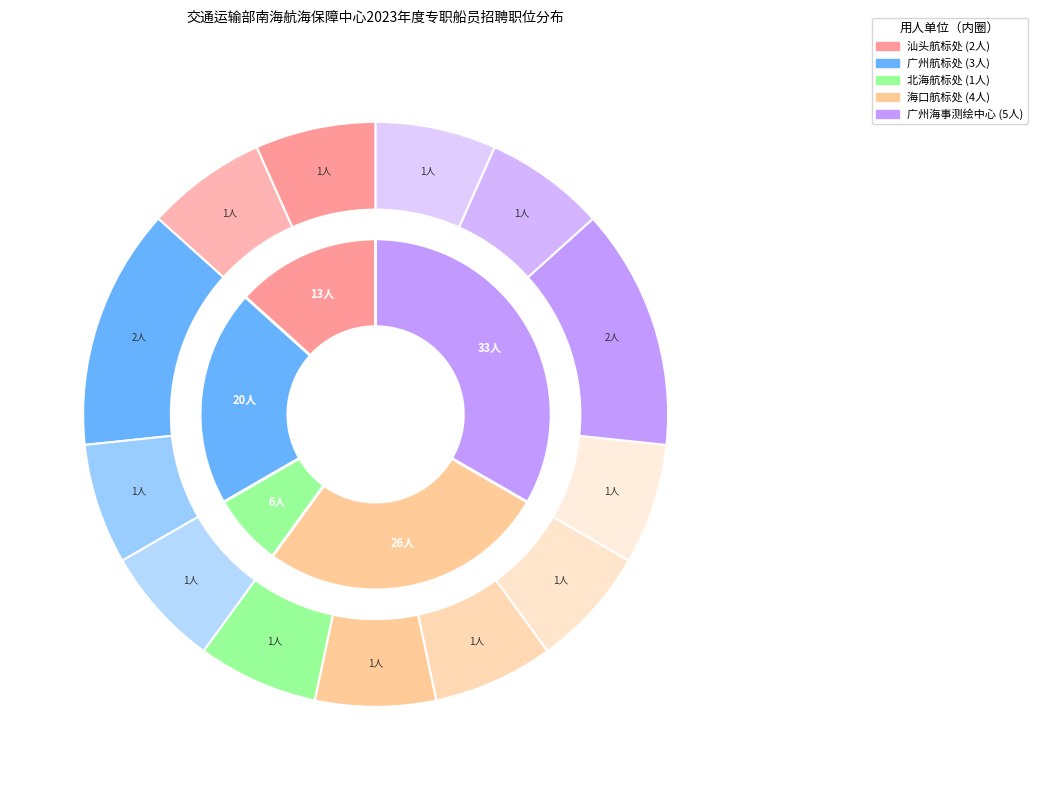

To the nearest percent, what is the average slice percentage?

8%